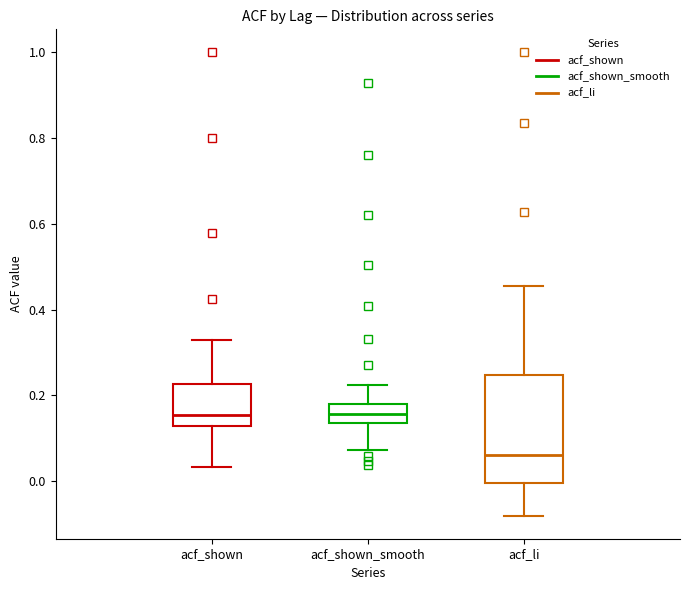

Where does the upper whisker of the box for acf_shown_smooth end on the y-axis? The values are not printed on the chart, so give them approximately, as read against the axis.

0.22